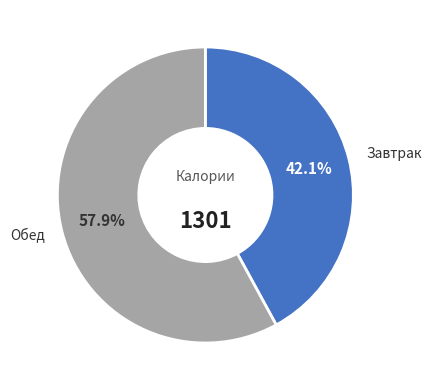

Count the number of slices in the pie.

2